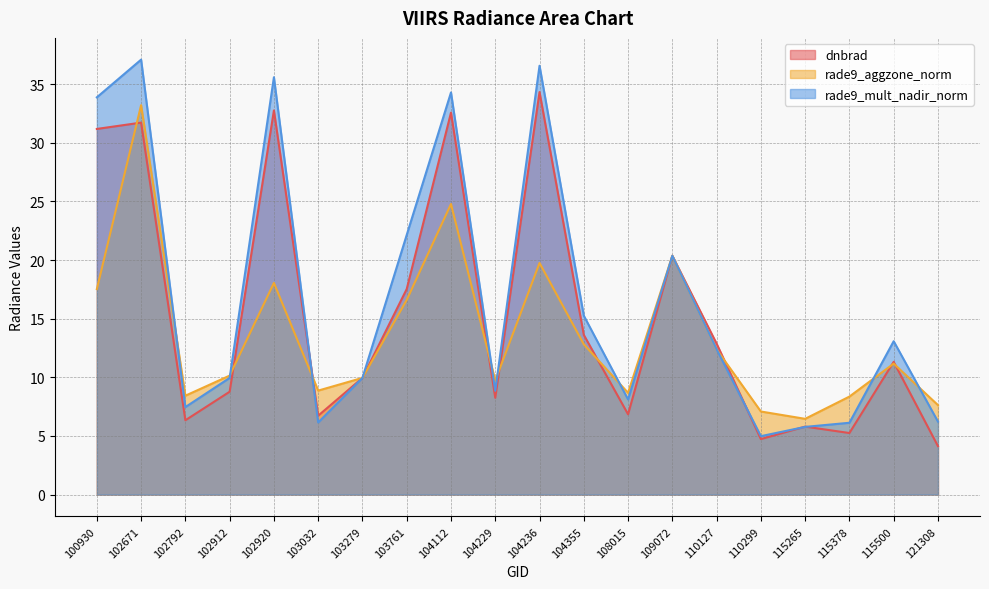

What is the difference between the maximum and second lowest values in the dnbrad series?

29.6